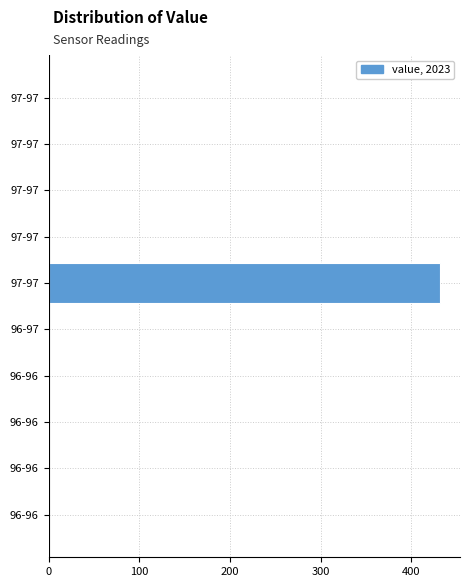

How many data points are above 0?

1